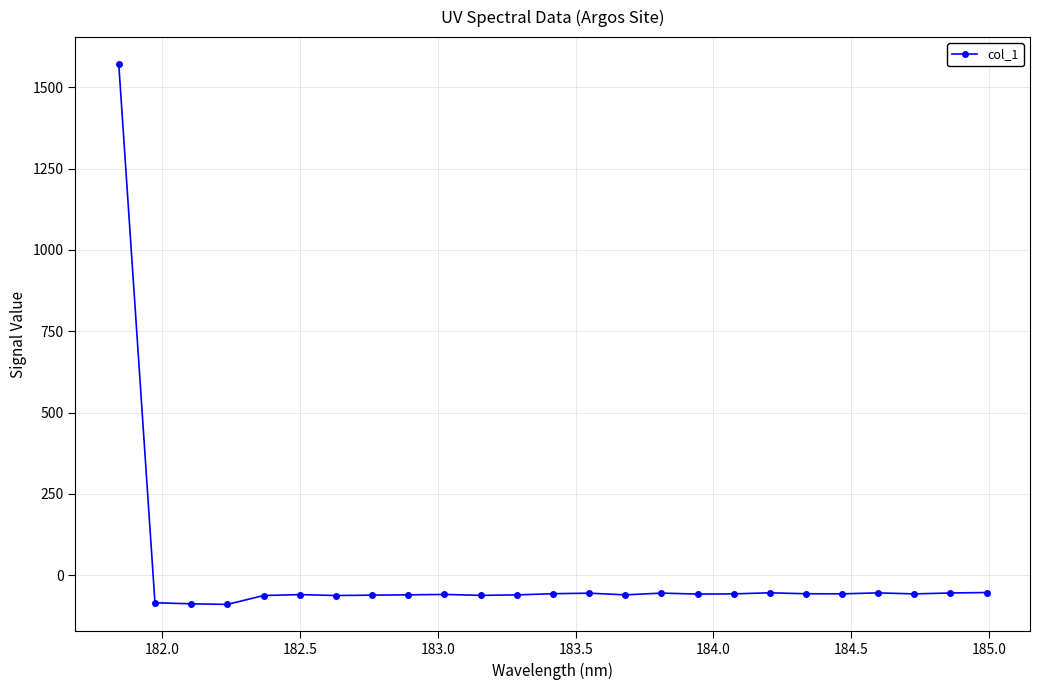

True or false: the data has more than 1 interior local peaks.

True